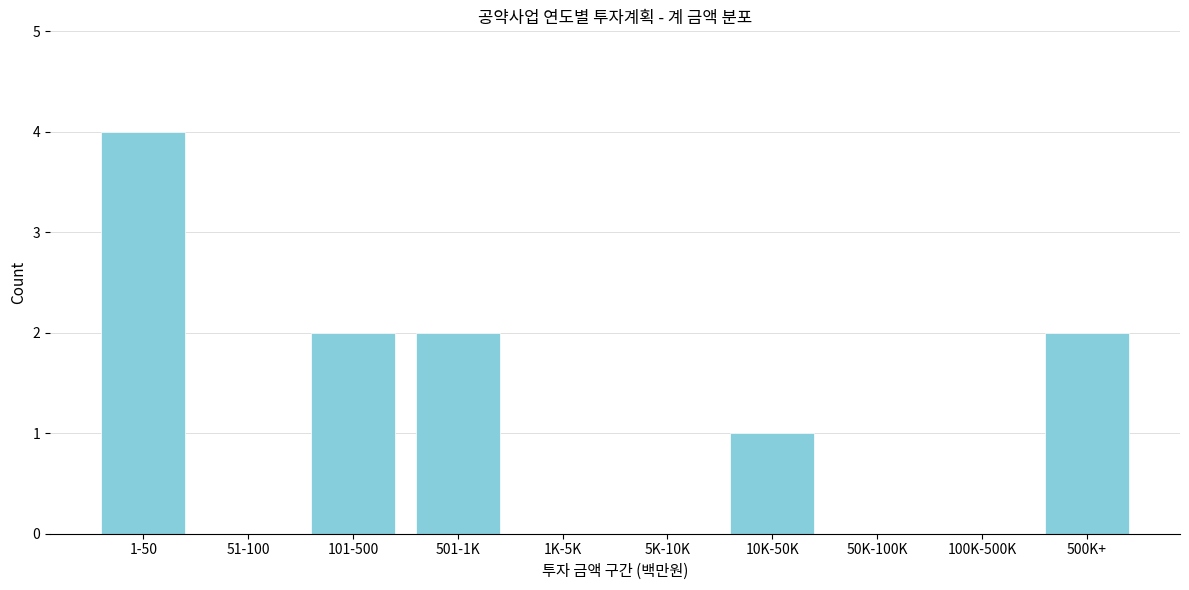

Reading left to right, list all the values displayed in this chart.

1-50=4	51-100=0	101-500=2	501-1K=2	1K-5K=0	5K-10K=0	10K-50K=1	50K-100K=0	100K-500K=0	500K+=2